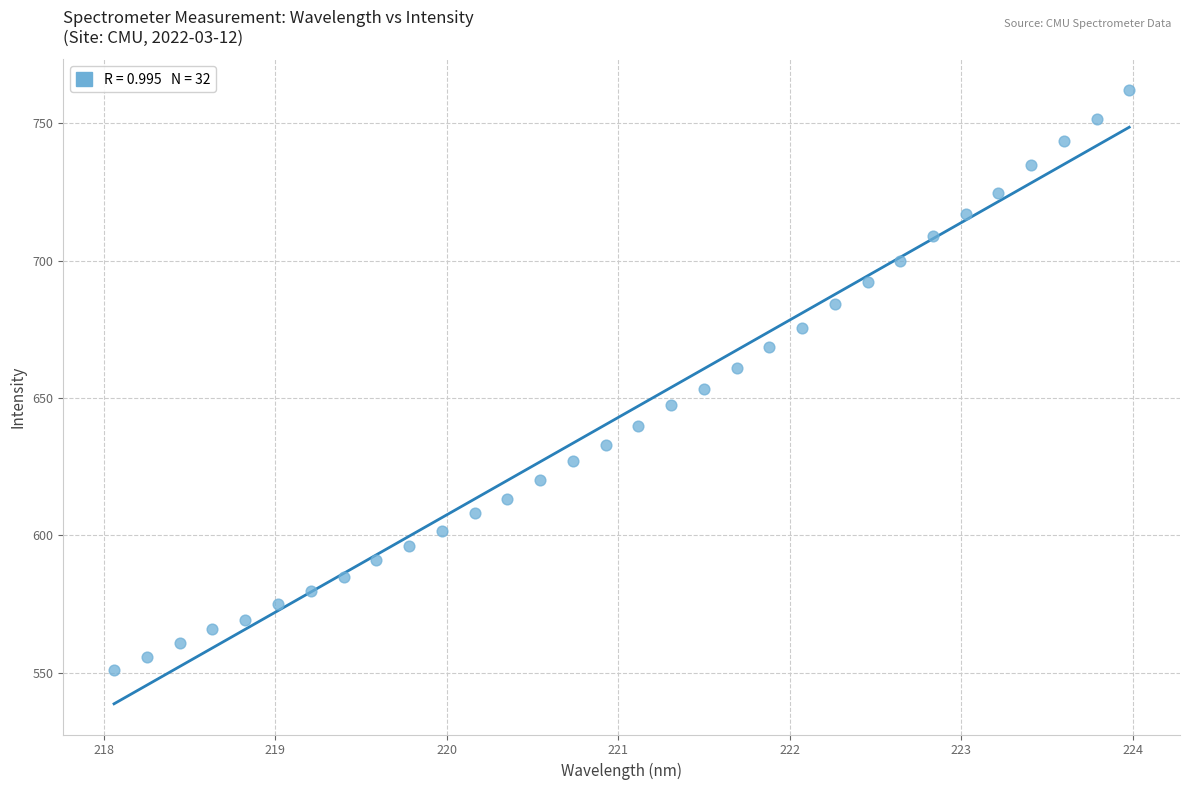

What is the range of Y values (max minus min)?

211.2